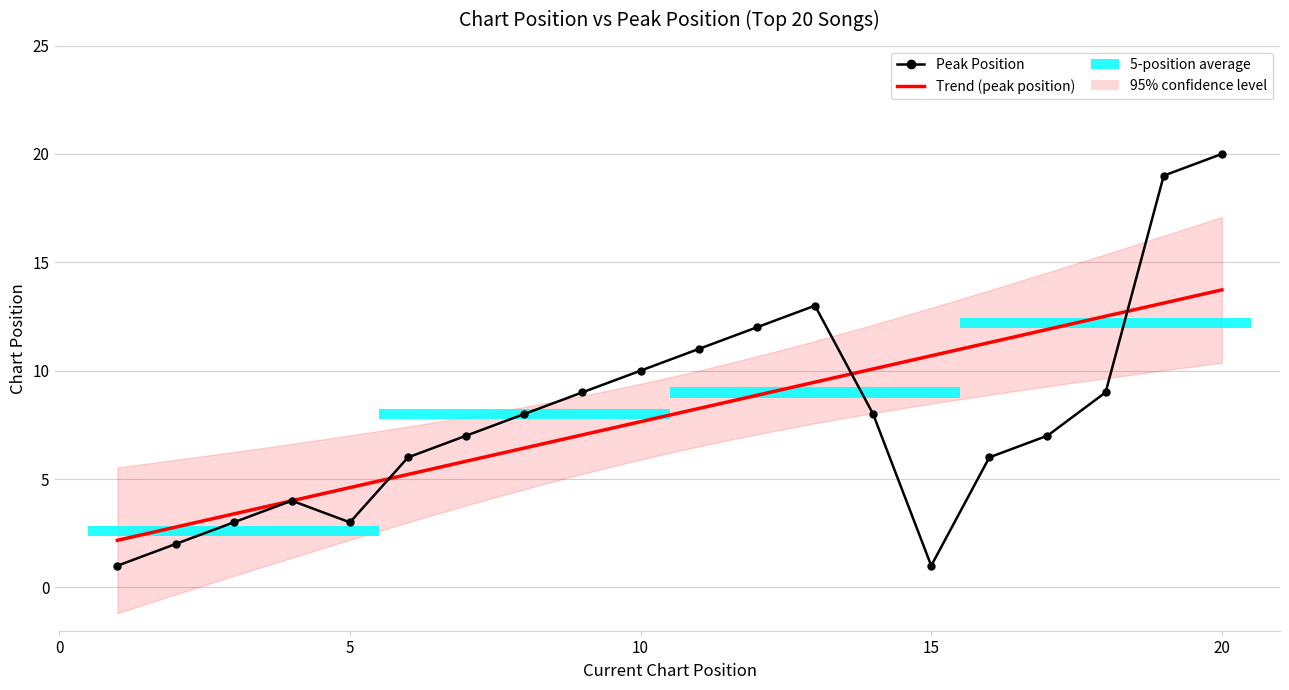

What is the change in value from 7 to 16?

-1